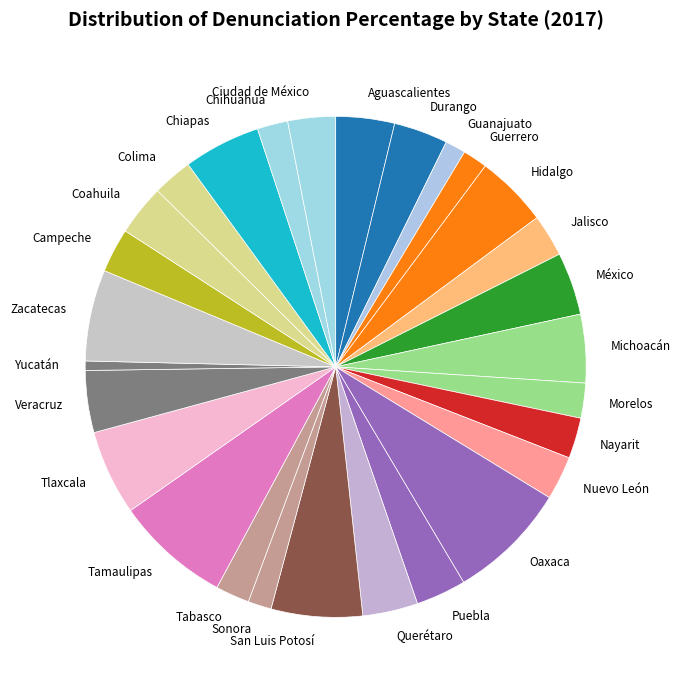

Count the number of slices in the pie.

28